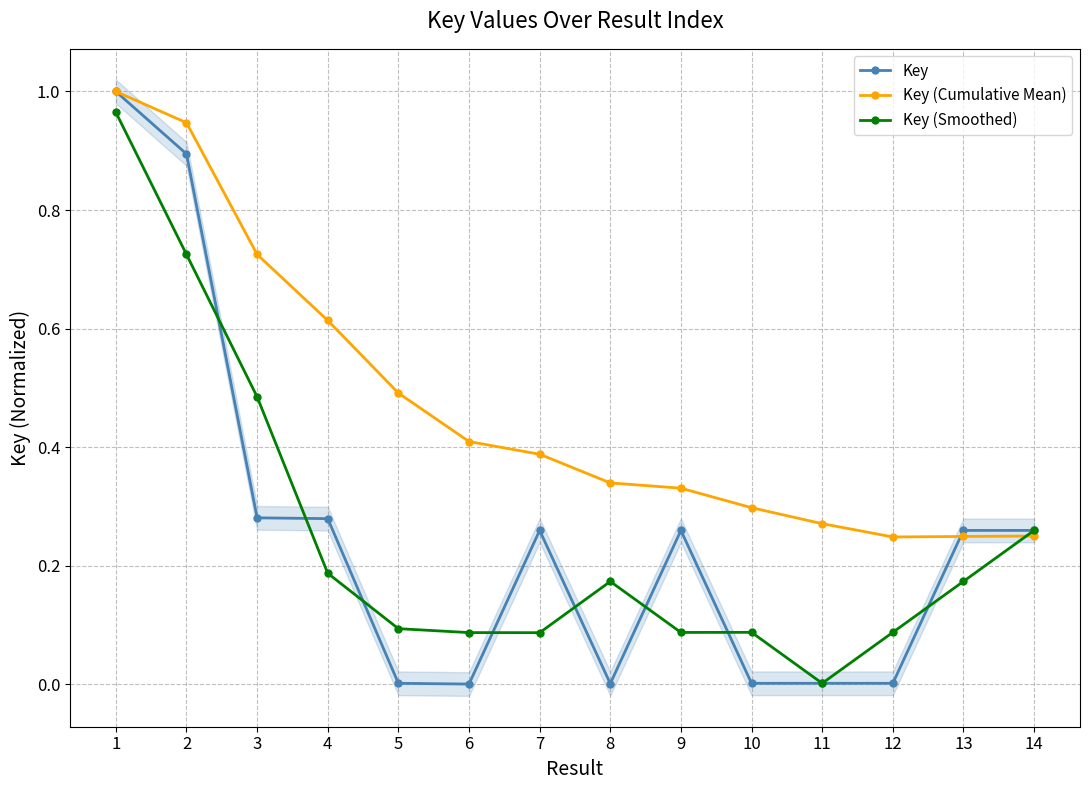

Reading left to right, transcribe all the data shown in this chart.

Key: 1=1.0	2=0.9	3=0.3	4=0.3	5=0.0	6=0.0	7=0.3	8=0.0	9=0.3	10=0.0	11=0.0	12=0.0	13=0.3	14=0.3
Key (Cumulative Mean): 1=1.0	2=0.9	3=0.7	4=0.6	5=0.5	6=0.4	7=0.4	8=0.3	9=0.3	10=0.3	11=0.3	12=0.2	13=0.2	14=0.2
Key (Smoothed): 1=1.0	2=0.7	3=0.5	4=0.2	5=0.1	6=0.1	7=0.1	8=0.2	9=0.1	10=0.1	11=0.0	12=0.1	13=0.2	14=0.3